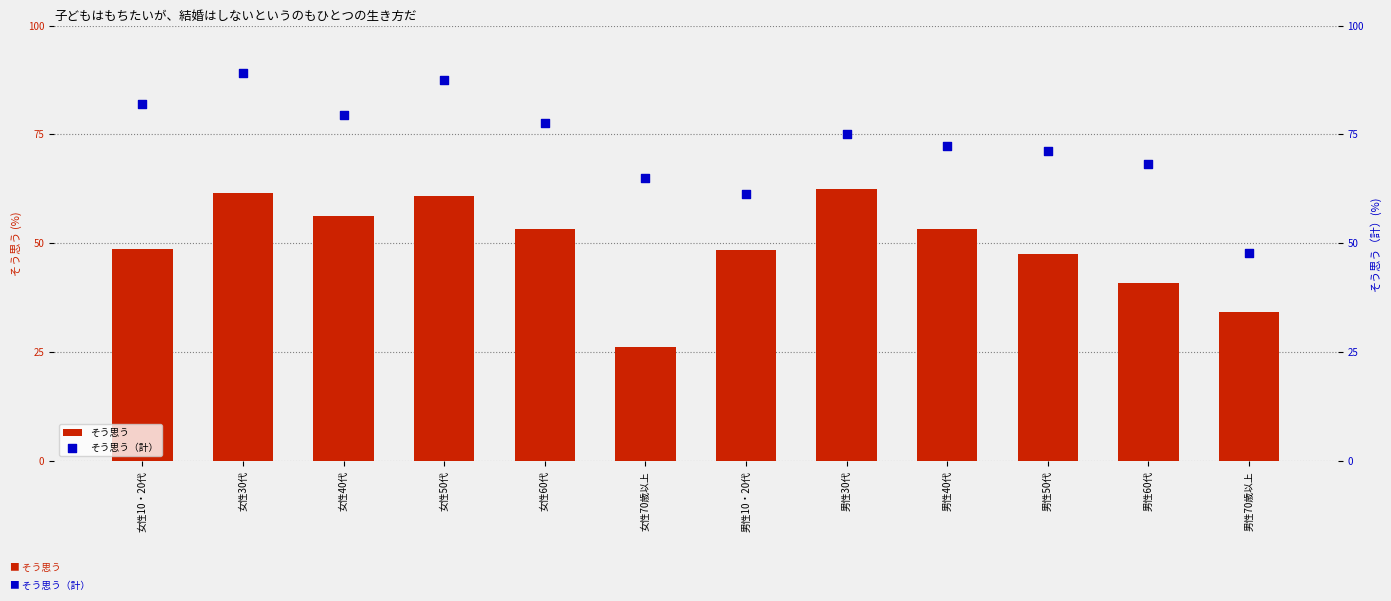

What are all the series names shown in the legend?

そう思う, そう思う（計）